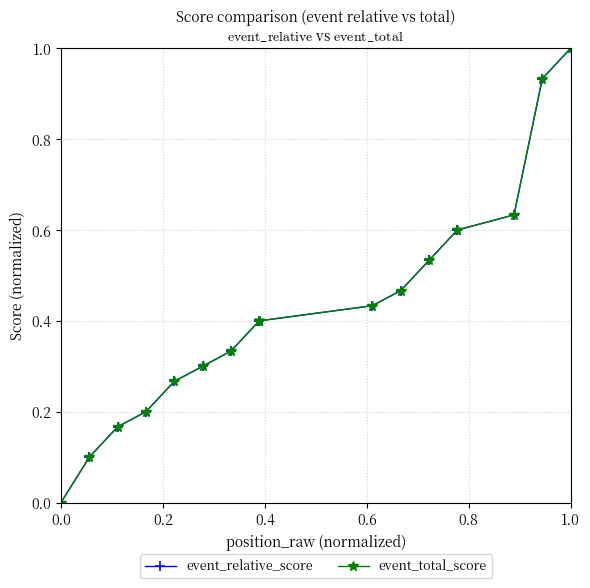

What is the value of the event_total_score point at the 2nd from the left?

0.1